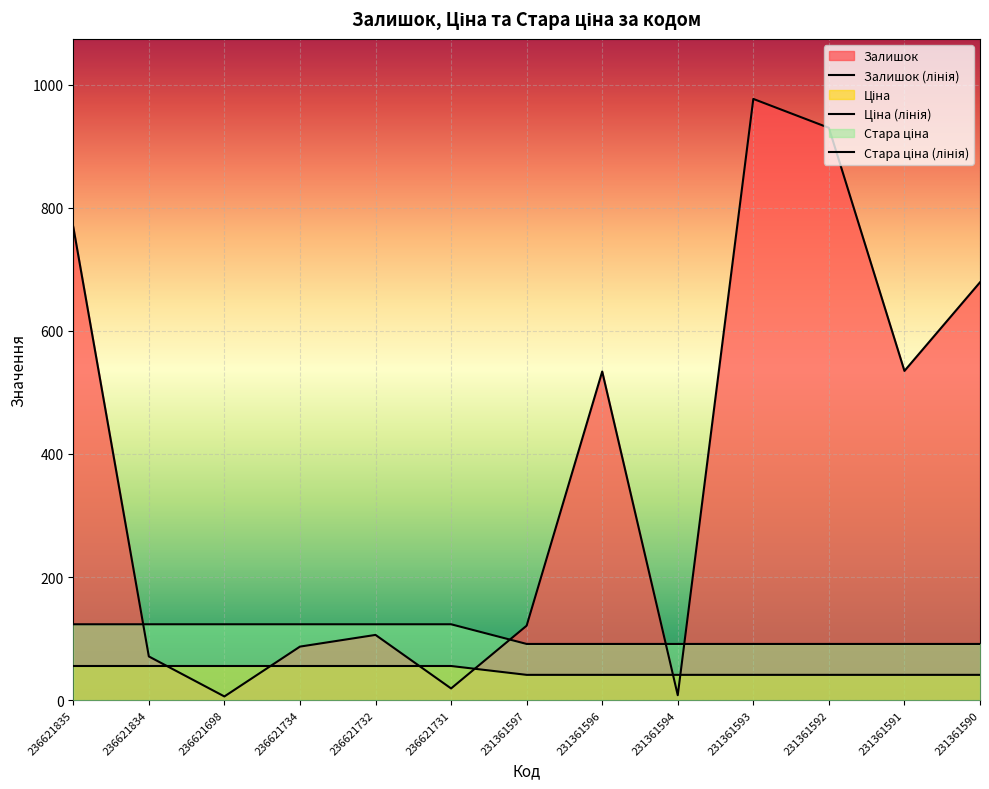

What is the lowest value of the Залишок series?

6.0